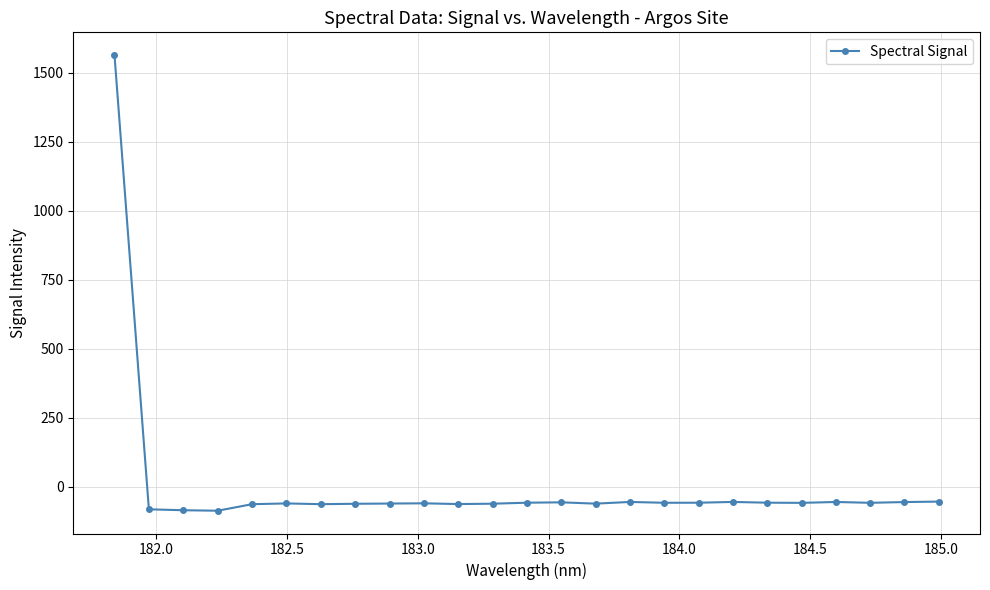

True or false: there are more than 1 points higher than both neighbors.

True